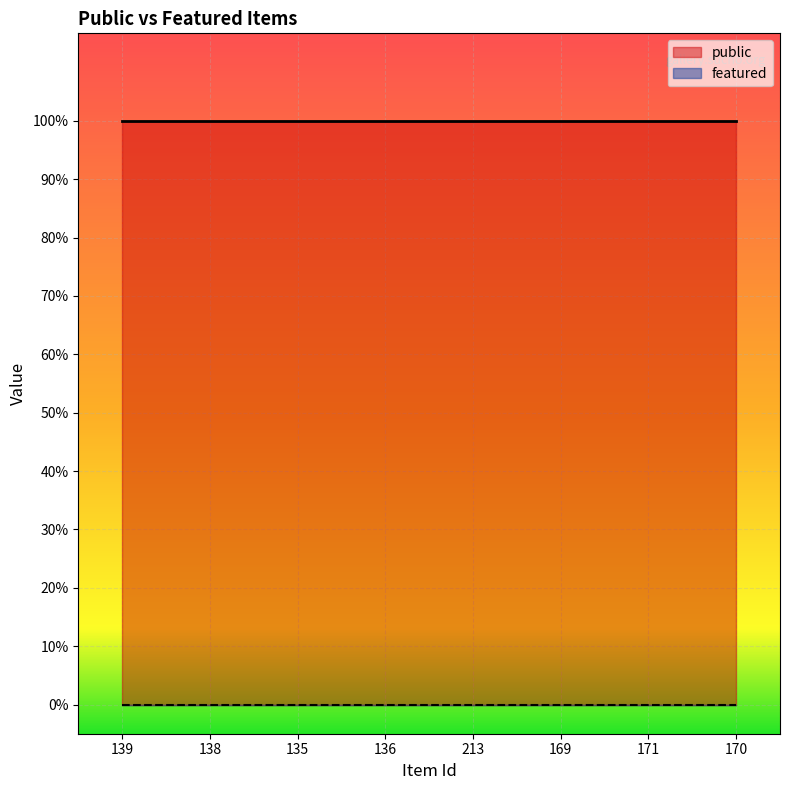

What are all the series names shown in the legend?

public, featured